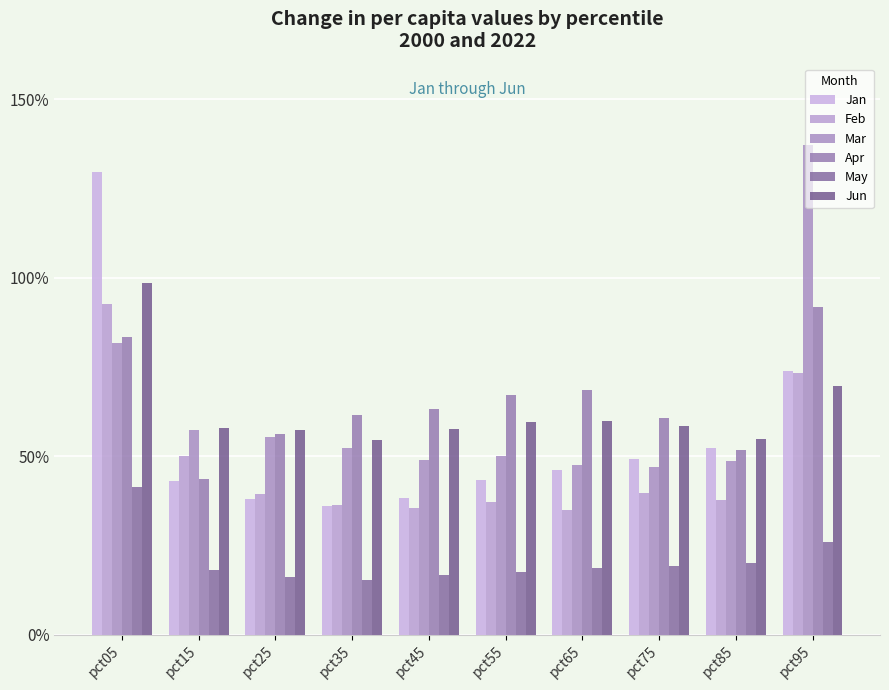

Which series has the widest spread of values?

Jan